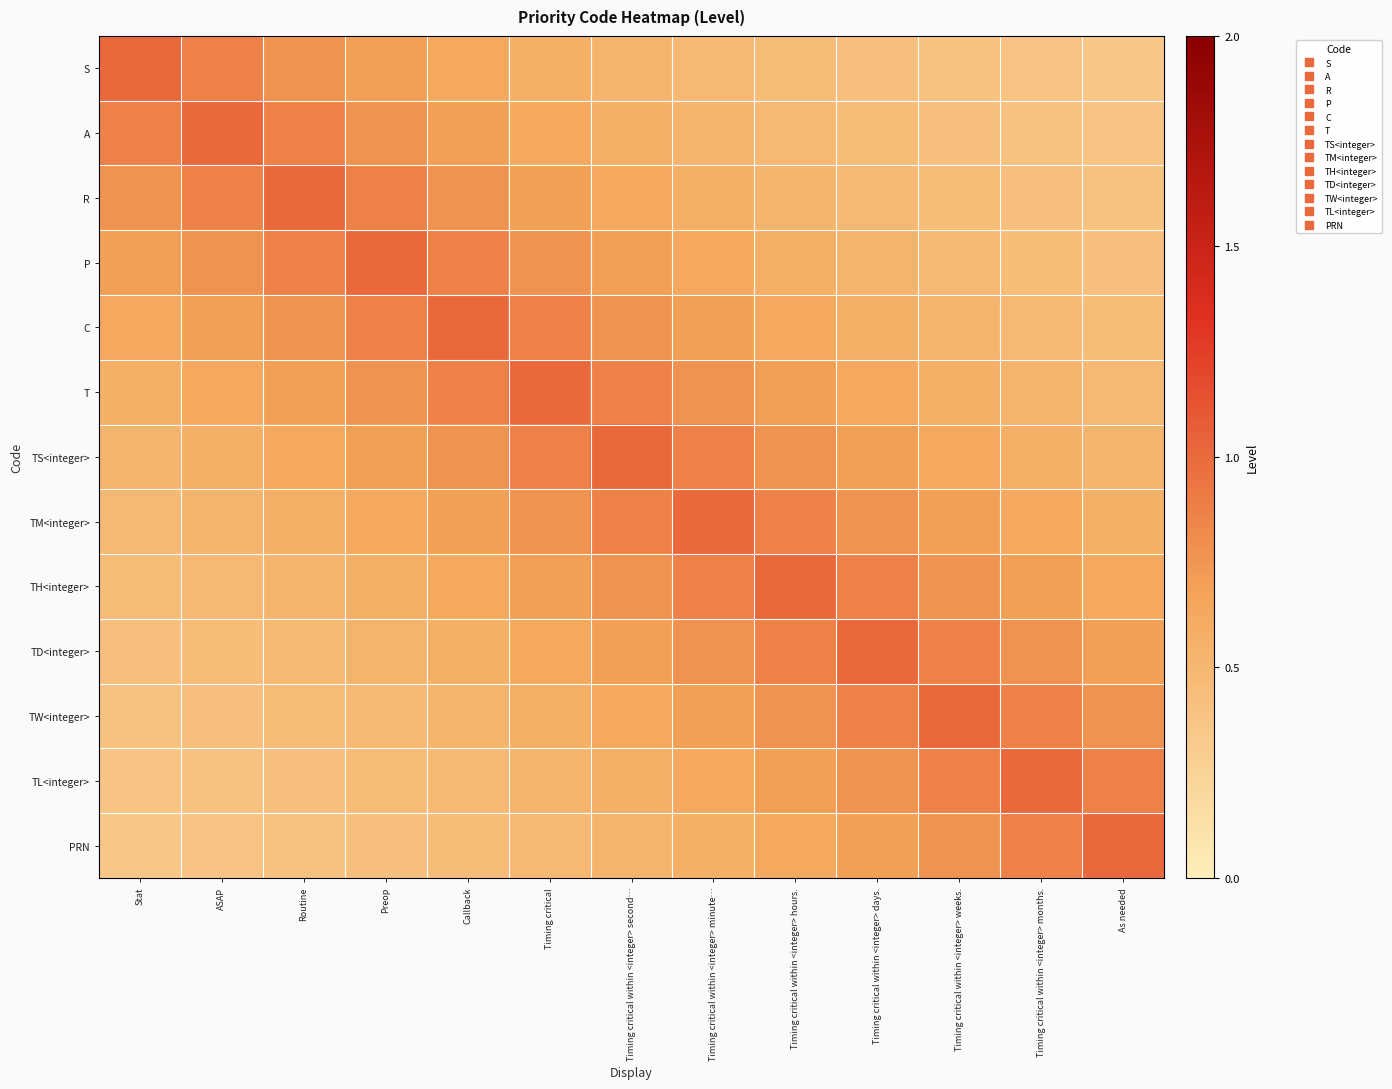

Which label corresponds to the largest value in the chart?

Stat